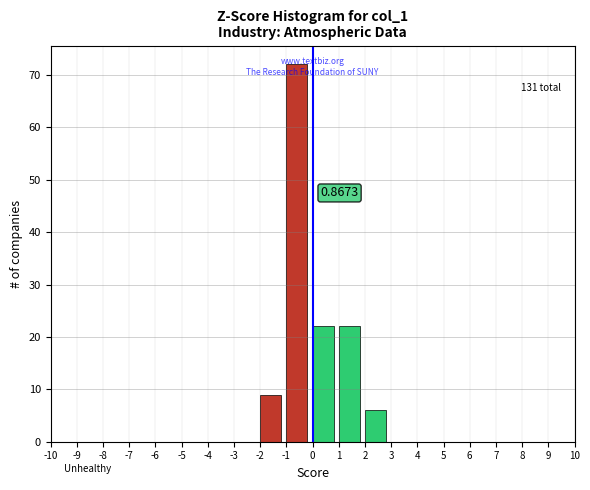

Which range on the x-axis has the tallest bar?

-1 to 0